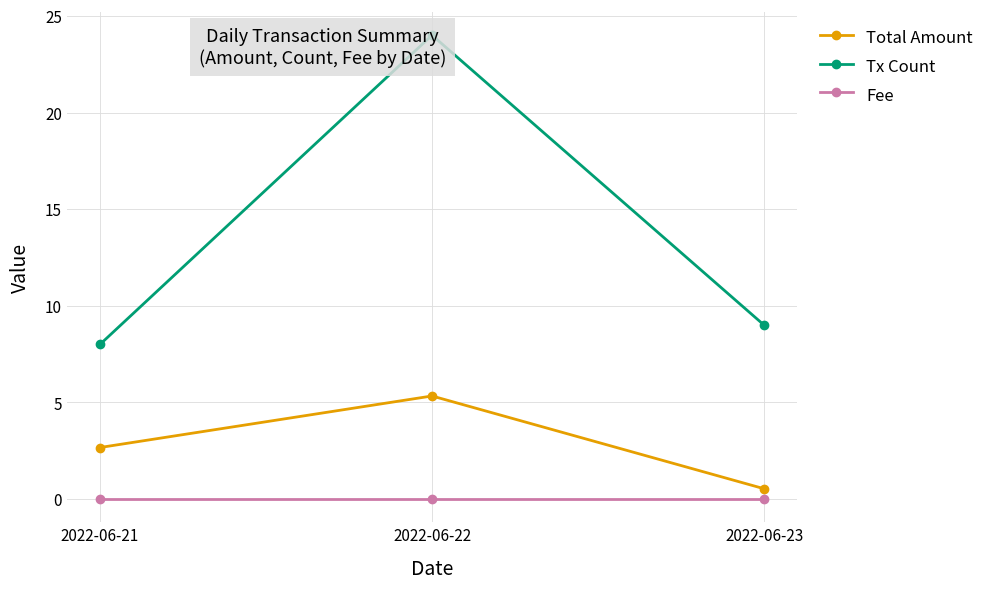

What is the total value across all series at 2022-06-22?

29.3